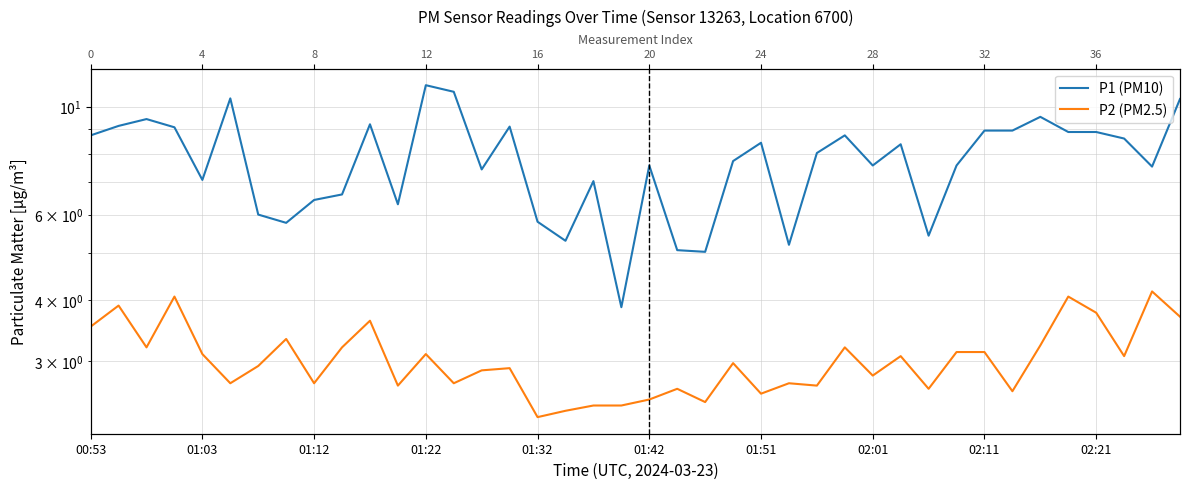

What position from the right is 19?

21